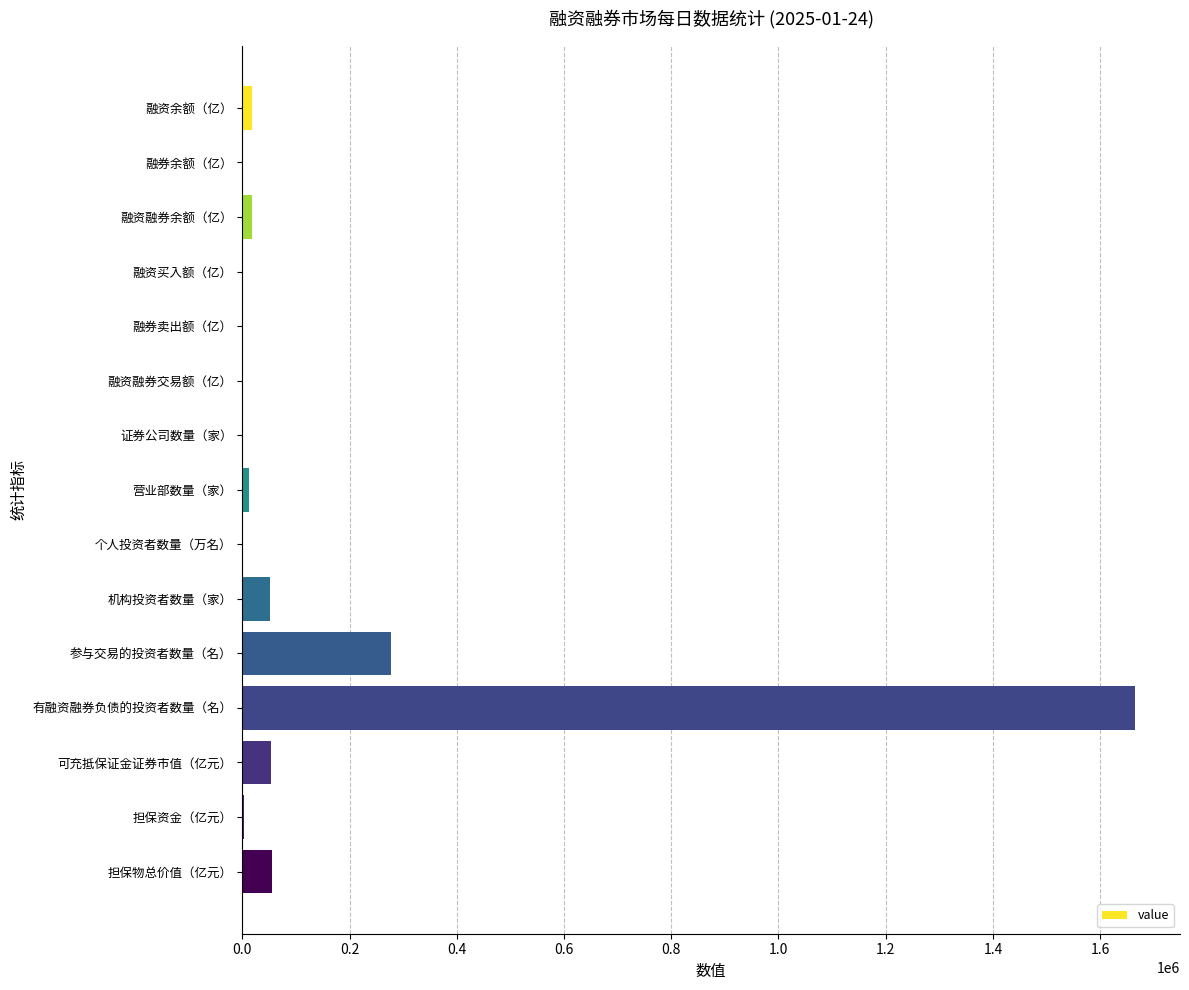

The chart shows a value of 55629.5 at 担保物总价值（亿元）. True or false?

True